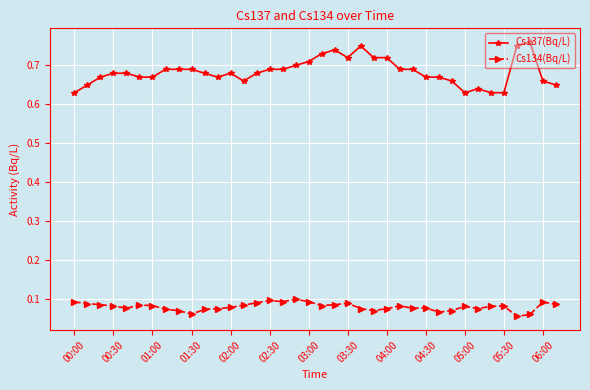

Count the number of data series in this chart.

2